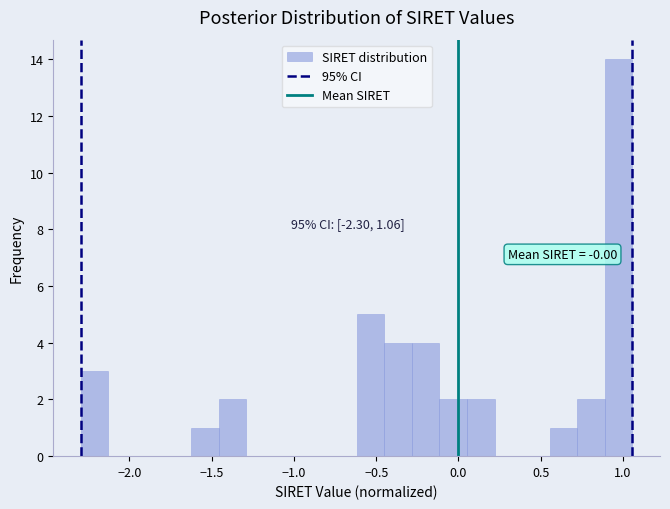

Around what value on the x-axis is the tallest bar? Give the approximate position of its centre, as read against the axis.

0.95